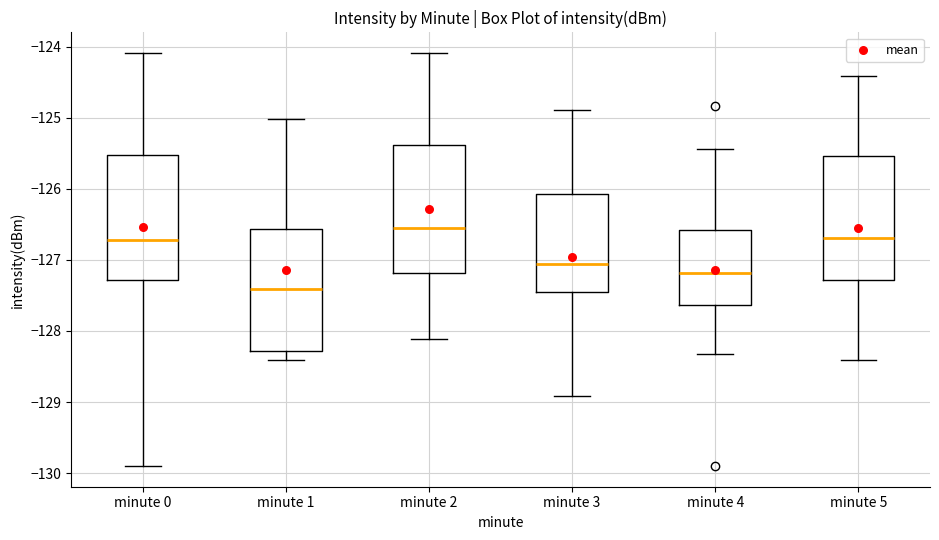

Which box has the lowest median line?

minute 1